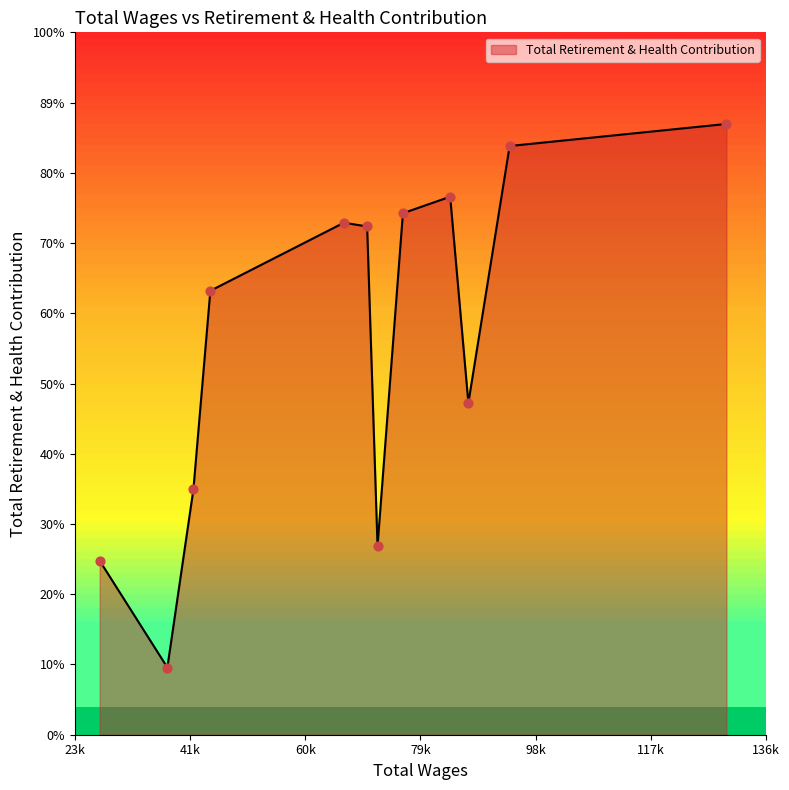

Between 76725.0 and 72576.0, which is larger?

76725.0